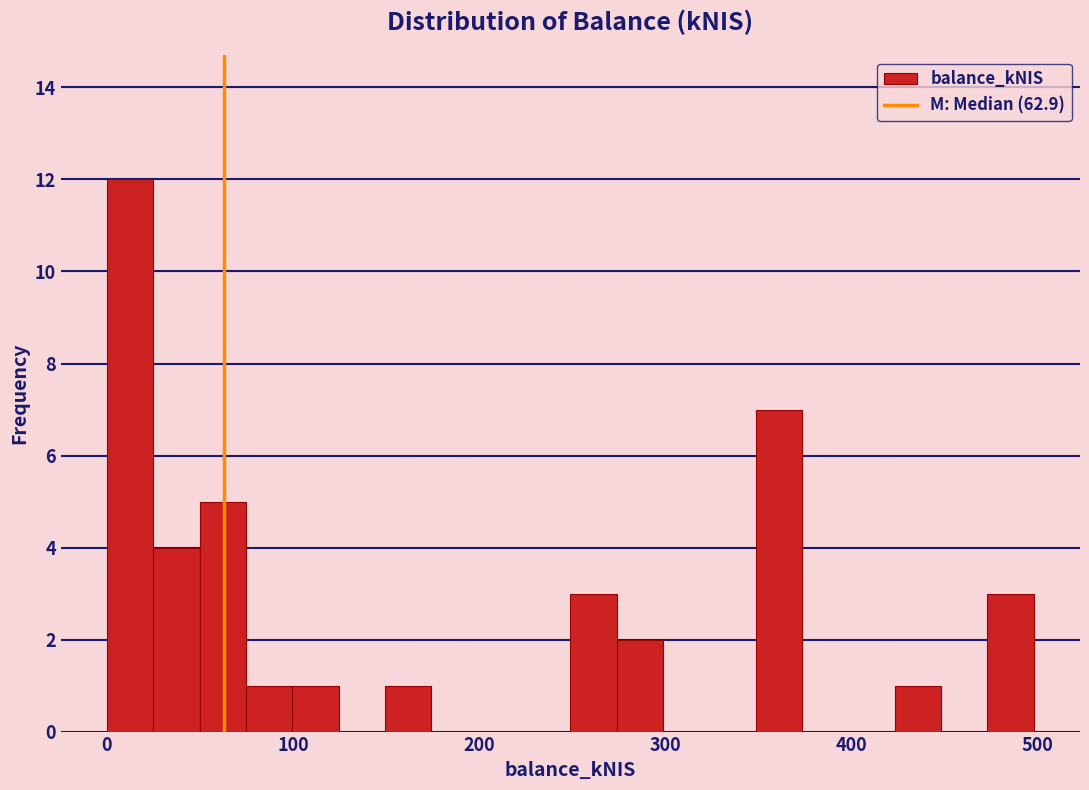

Around what value on the x-axis is the tallest bar? Give the approximate position of its centre, as read against the axis.

10